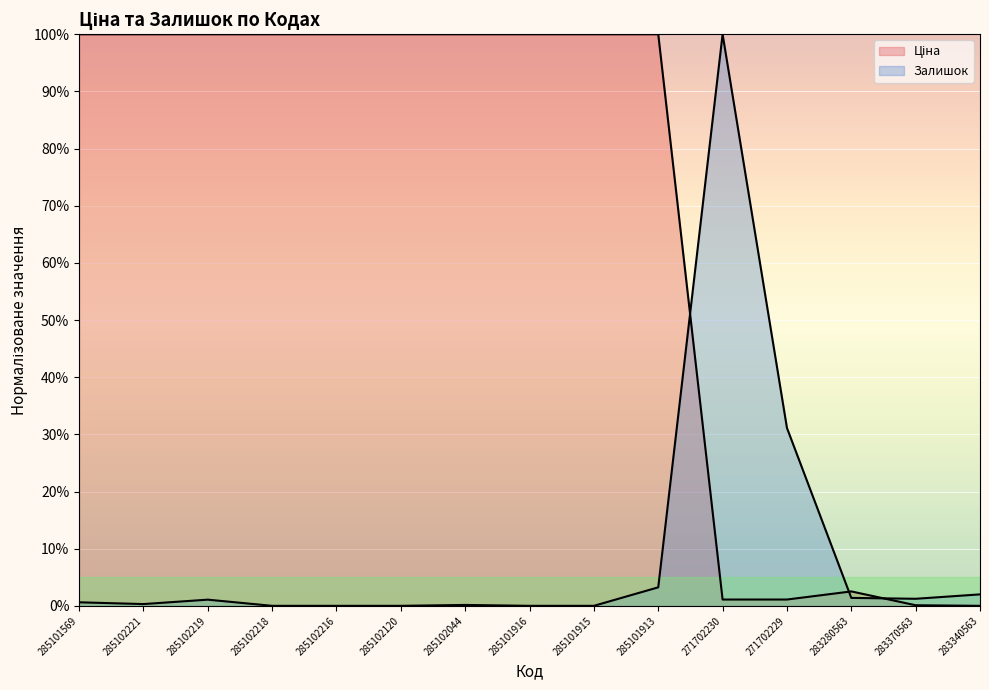

Reading right to left, extract all data points from this chart.

Ціна: 0.0	0.1	2.5	1.1	1.1	100.0	100.0	100.0	100.0	100.0	100.0	100.0	100.0	100.0	100.0
Залишок: 2.0	1.2	1.4	31.1	100.0	3.2	0.0	0.0	0.2	0.0	0.0	0.0	1.1	0.3	0.6